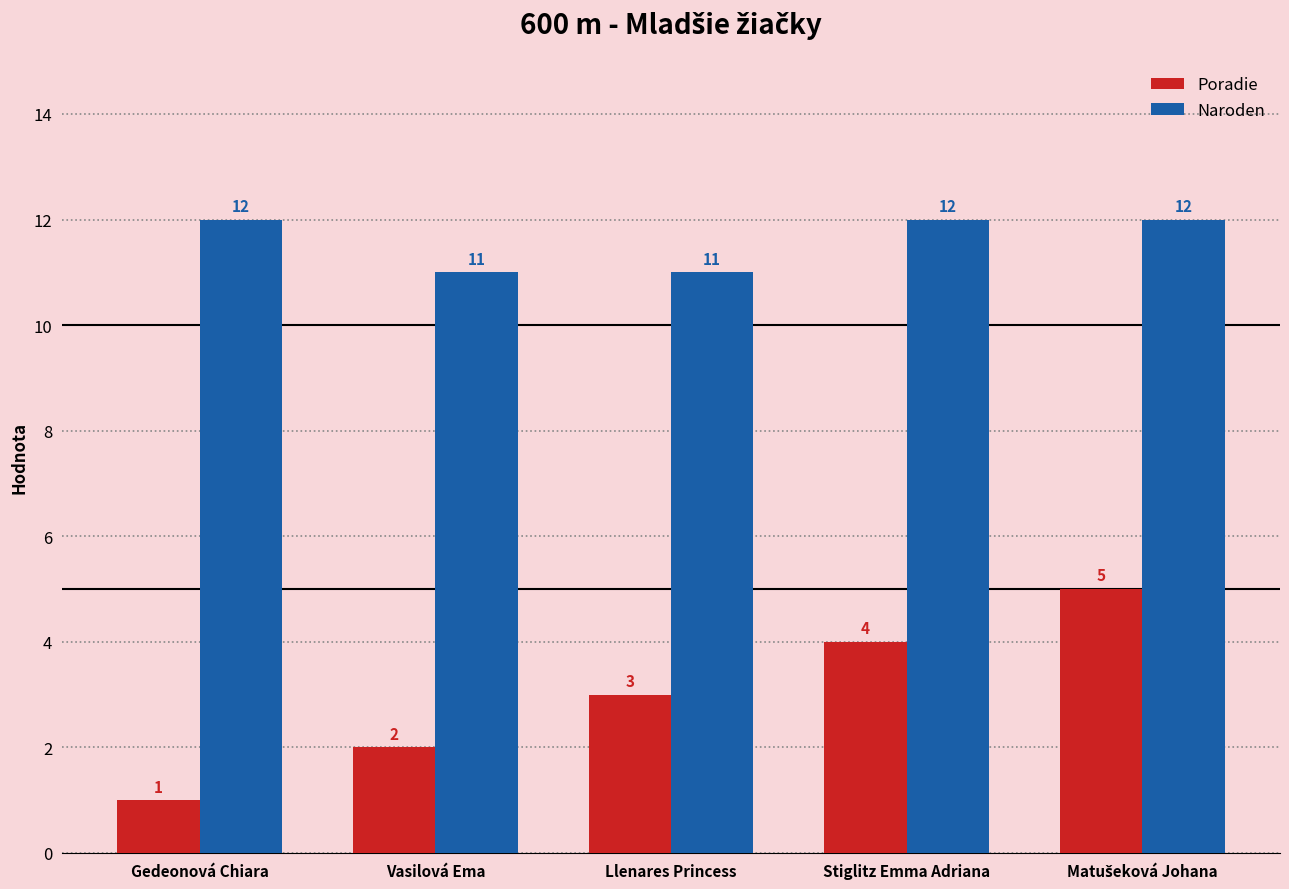

What is the average value of the Naroden series?

12